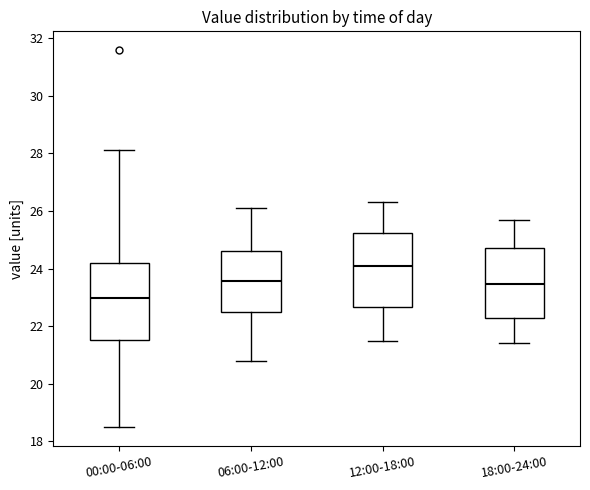

Reading left to right, transcribe this box plot: for each box, give where its median line is, the range the box spans, and where its two whiskers end, as read against the y-axis. The values are not printed on the chart, so give them approximately, as read against the axis.

00:00-06:00: median 23.0, box 21.6 to 24.2, whiskers 18.6 to 28.2
06:00-12:00: median 23.6, box 22.4 to 24.6, whiskers 20.8 to 26.2
12:00-18:00: median 24.2, box 22.6 to 25.2, whiskers 21.6 to 26.4
18:00-24:00: median 23.4, box 22.4 to 24.8, whiskers 21.4 to 25.8